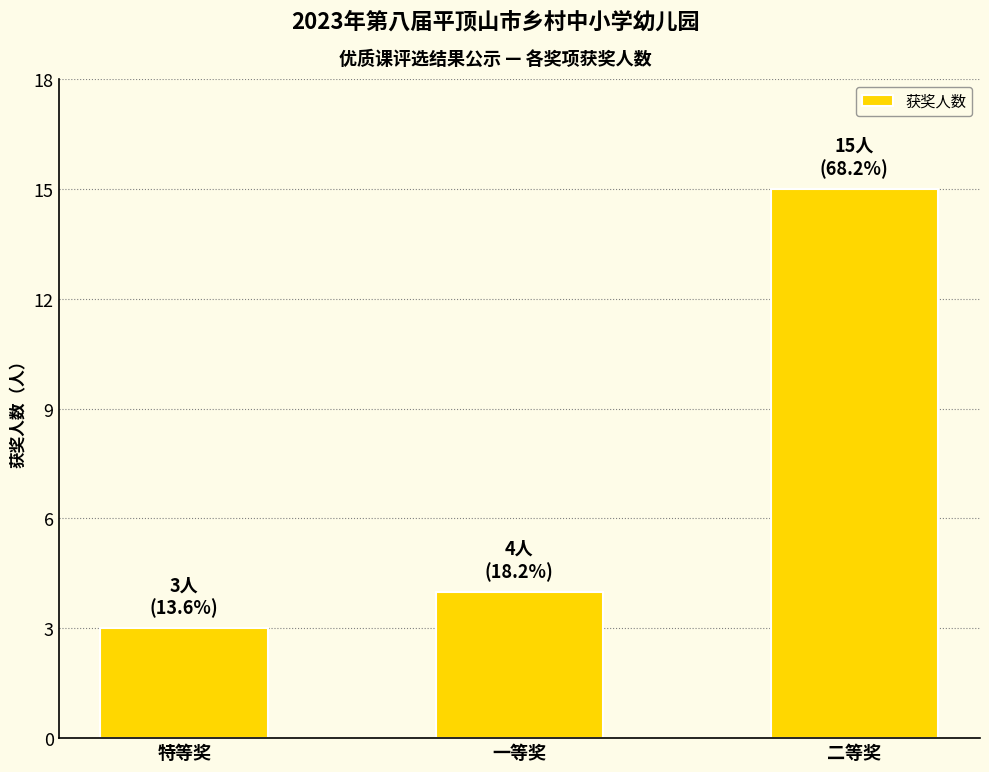

What is the label of the 1st bar from the left?

特等奖